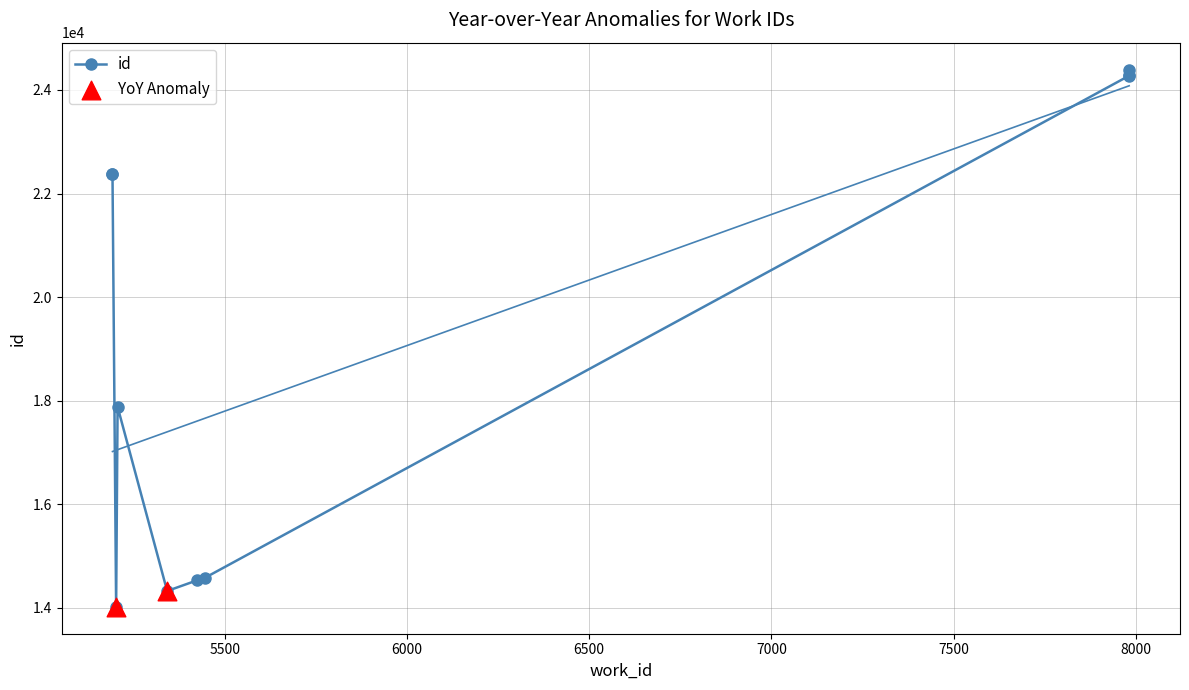

Is the value of Trend at 5447 greater than the value of id at 7982?

No